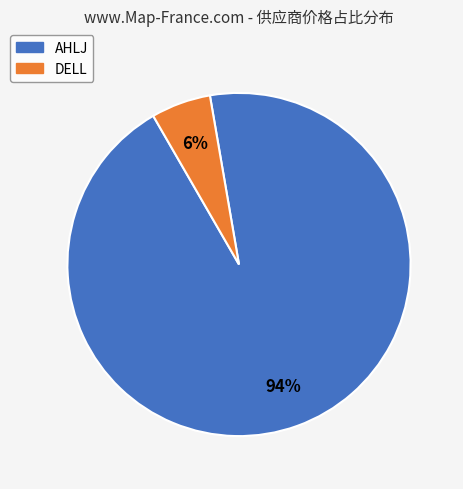

How many segments does this pie chart have?

2